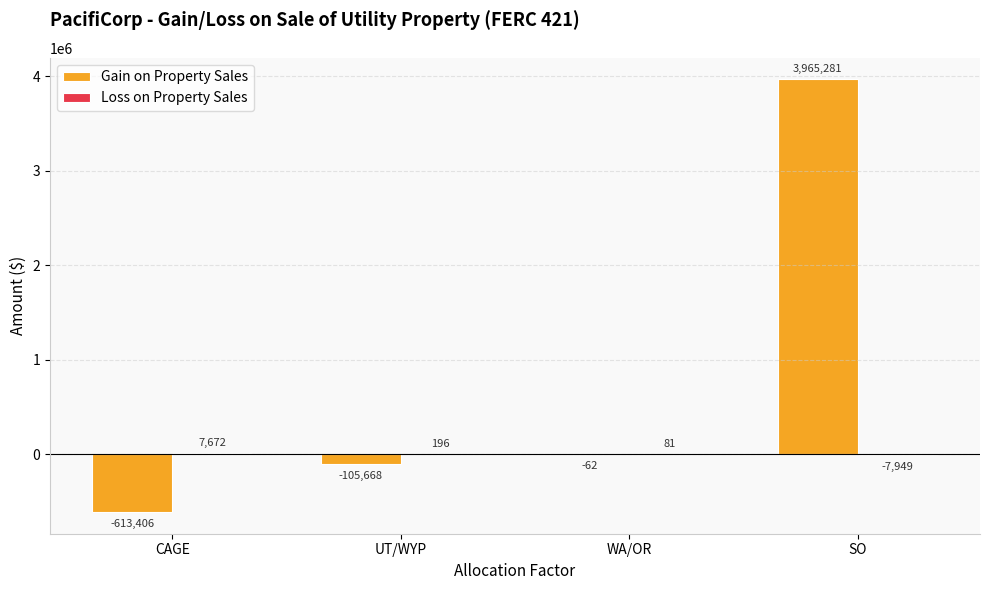

What is the total value across all series at CAGE?

-605734.0